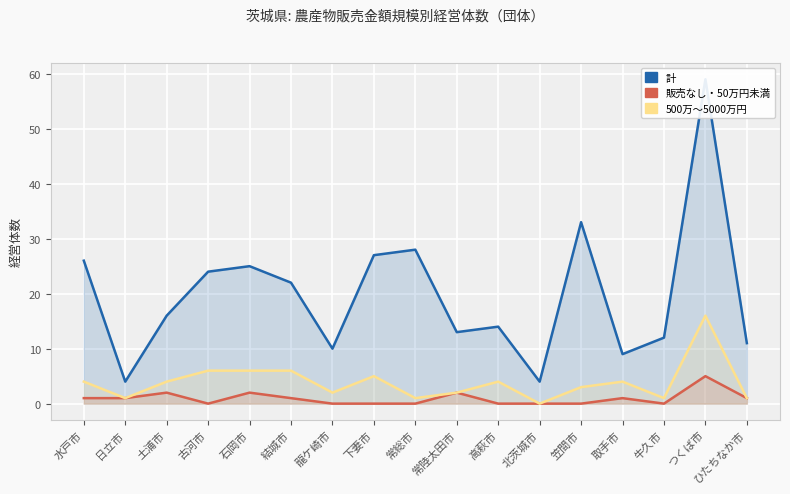

What is the difference between the maximum and minimum values in the 販売なし・50万円未満 series?

5